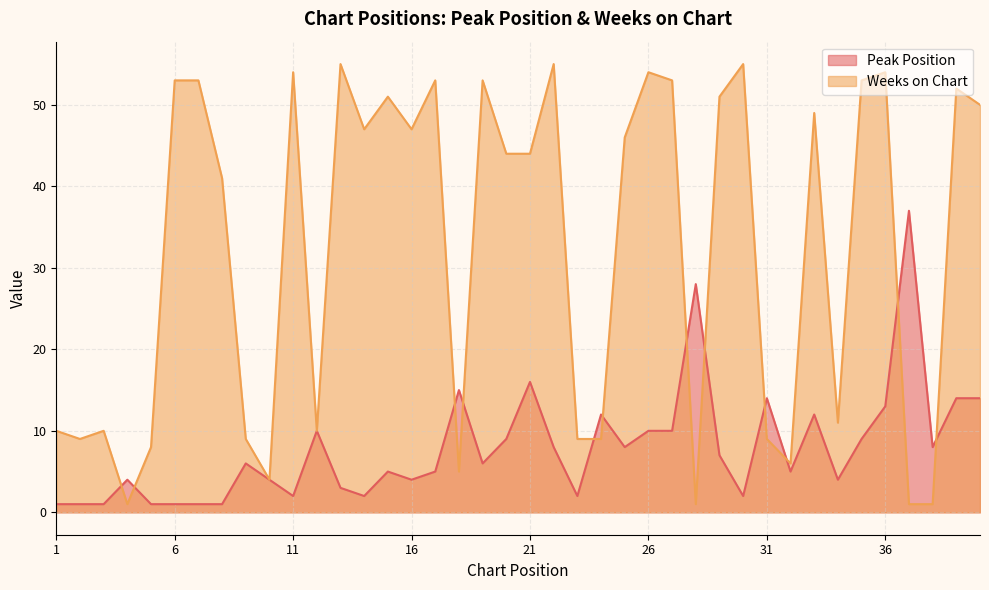

What is the value of the Weeks on Chart point at the 13th from the left?

55